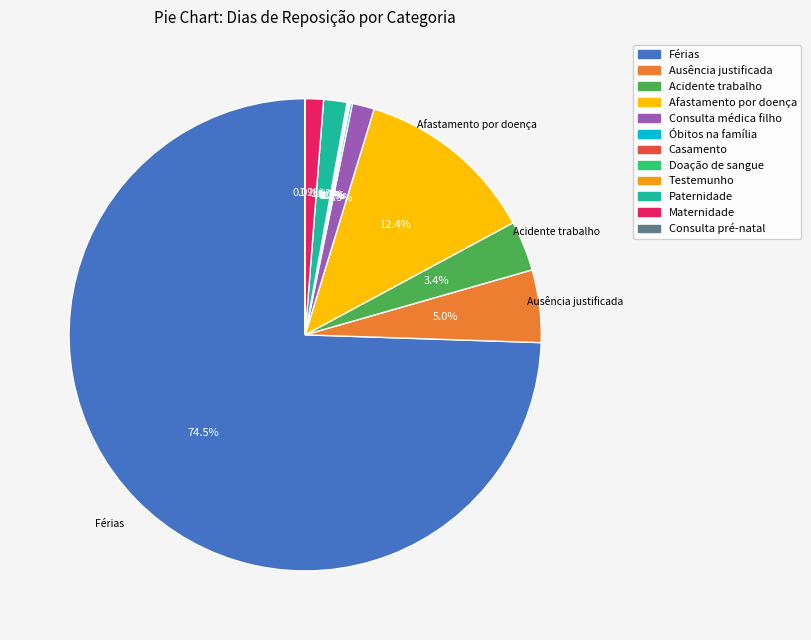

To the nearest percent, what is the average slice percentage?

8%